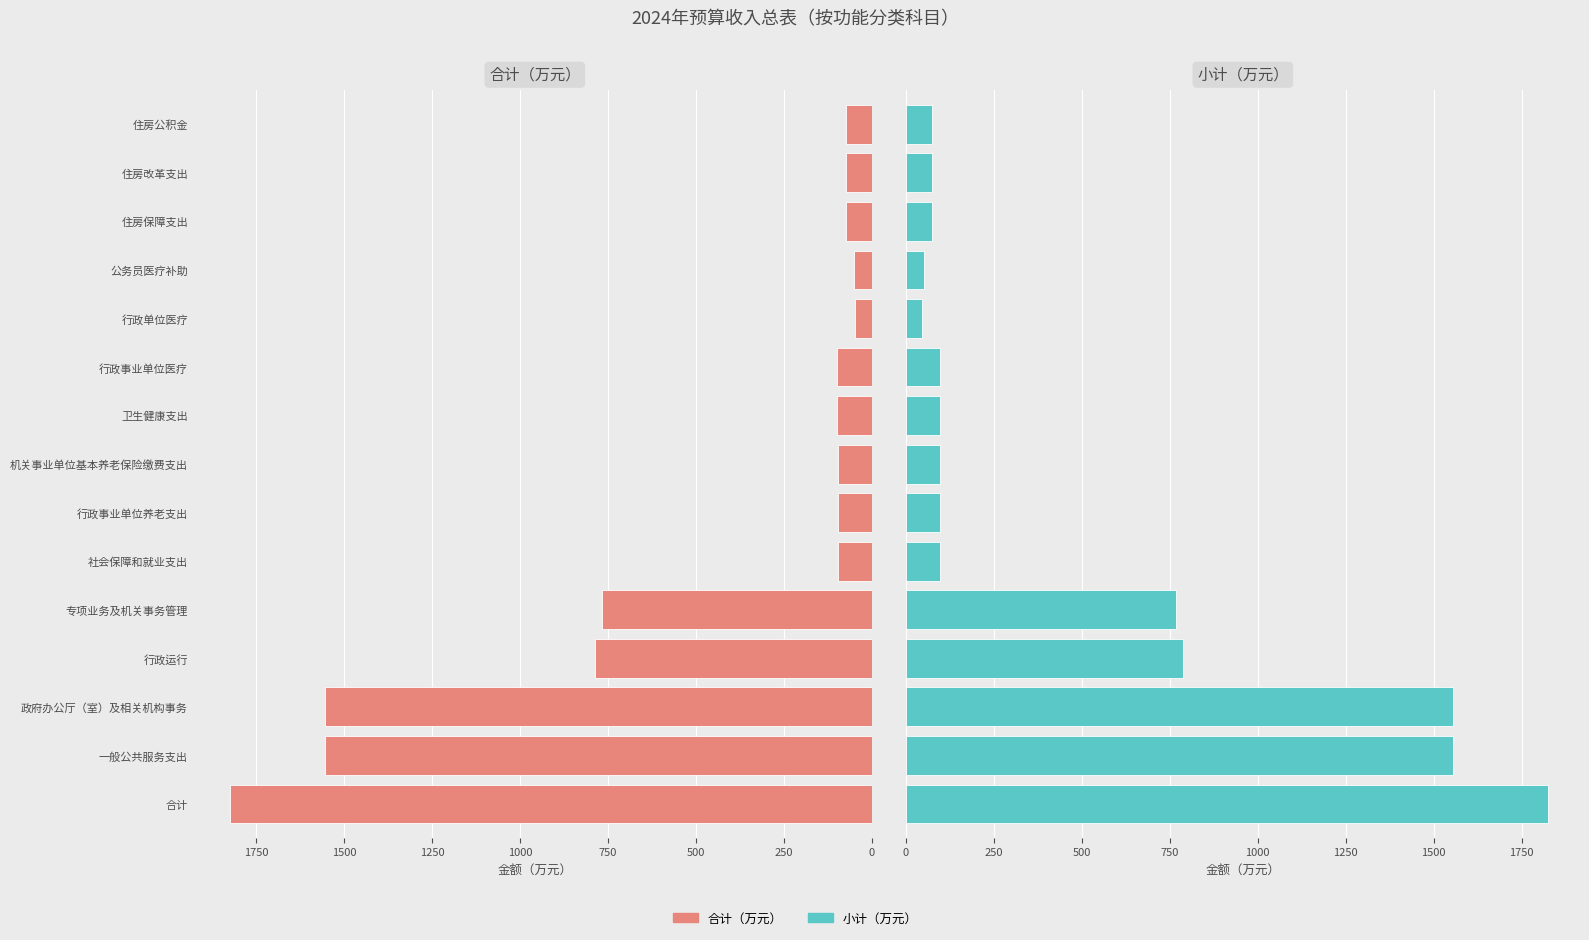

Is it true that 合计（万元） equals 55.6 at 机关事业单位基本养老保险缴费支出?

False